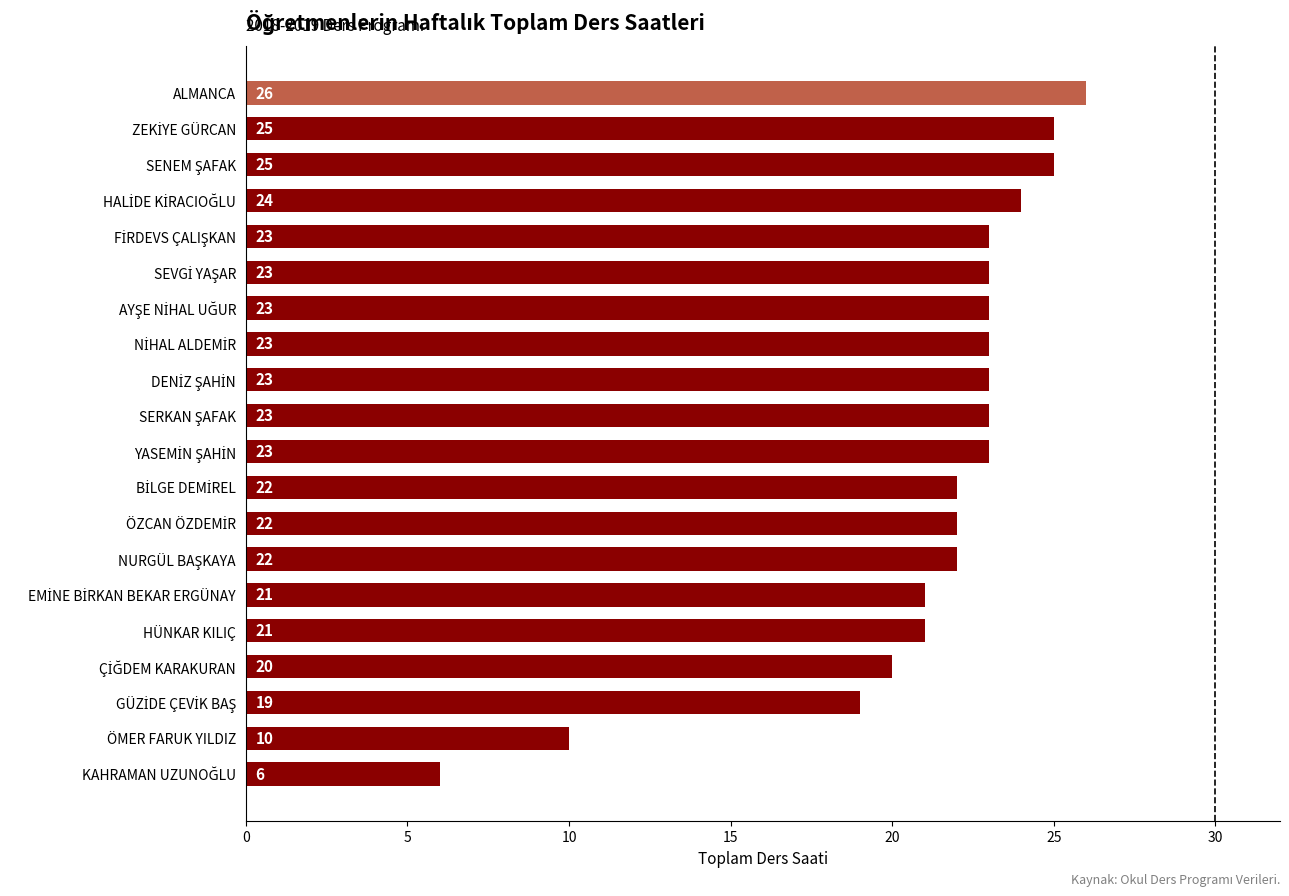

Reading top to bottom, transcribe all the data shown in this chart.

26	25	25	24	23	23	23	23	23	23	23	22	22	22	21	21	20	19	10	6